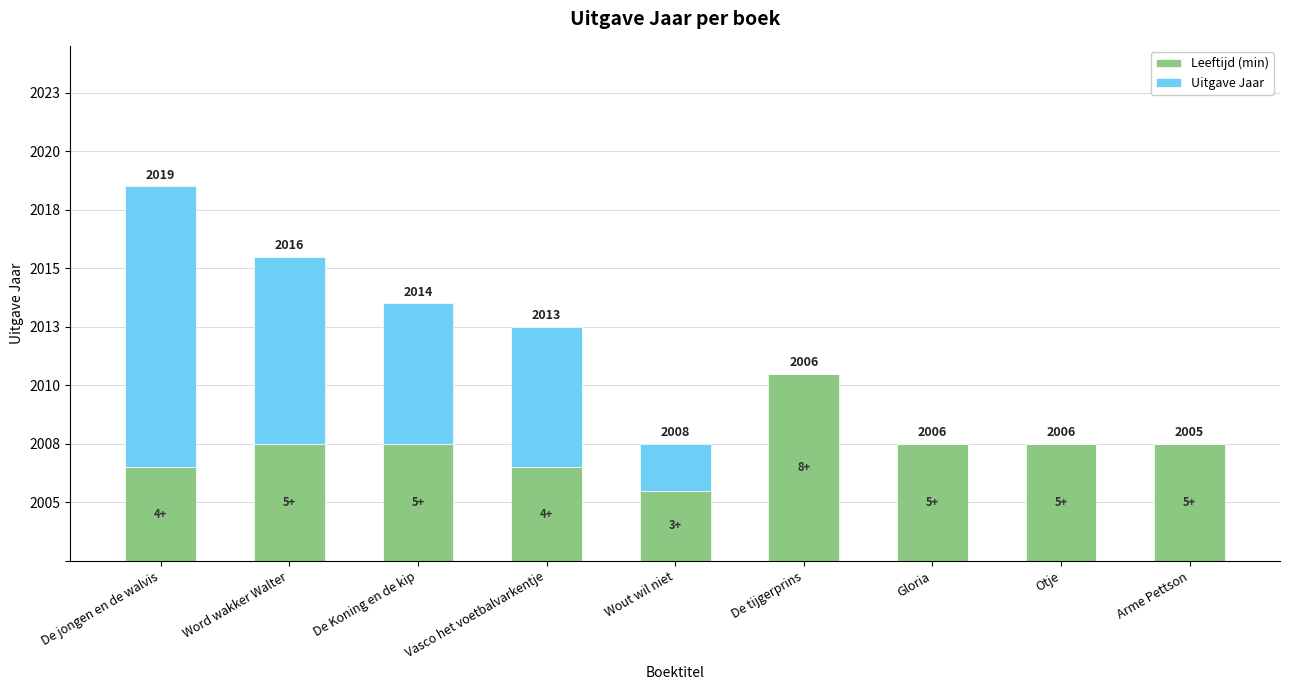

What is the sum of the Leeftijd (min) values at De jongen en de walvis and De Koning en de kip?

9